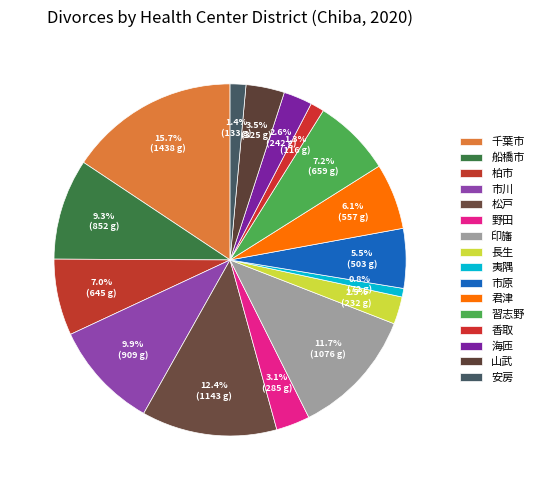

How many slices are in this pie chart?

16